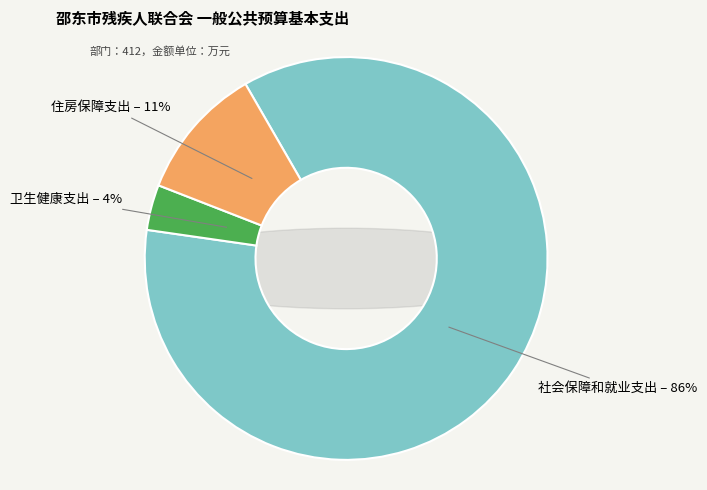

How many segments does this pie chart have?

3